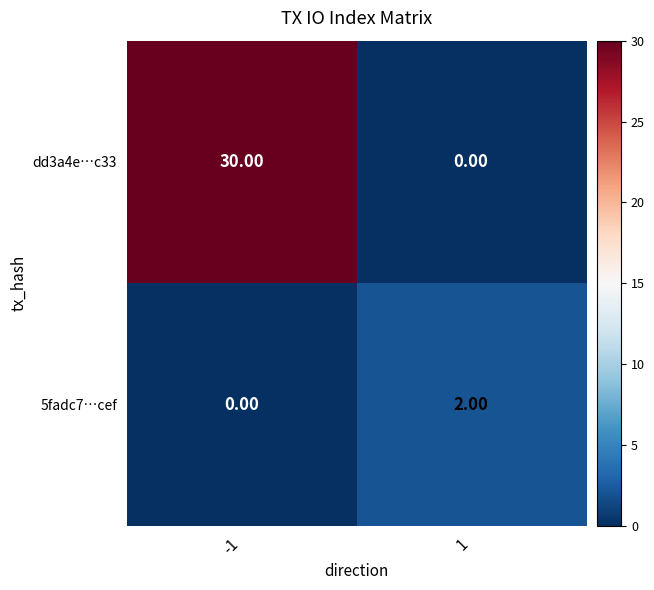

Which series has the largest total across all categories?

dd3a4e…c33